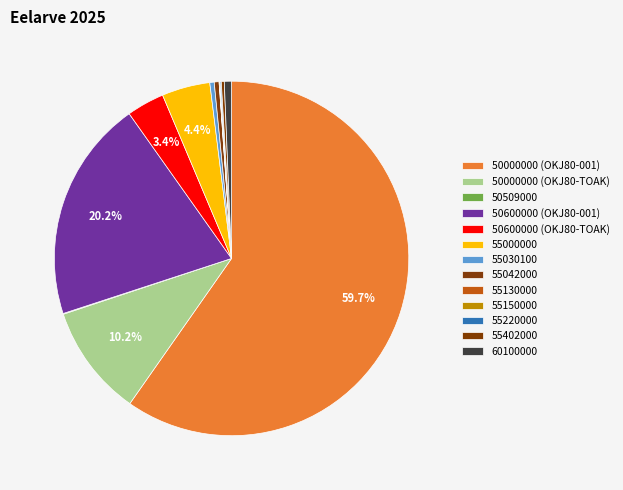

What percentage do 50600000 (OKJ80-001) and 60100000 together represent?

20.9%